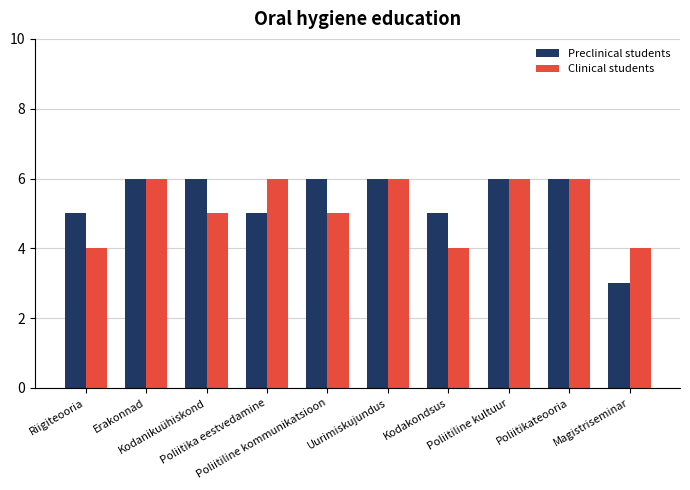

What is the total value across all series at Poliitiline kommunikatsioon?

11